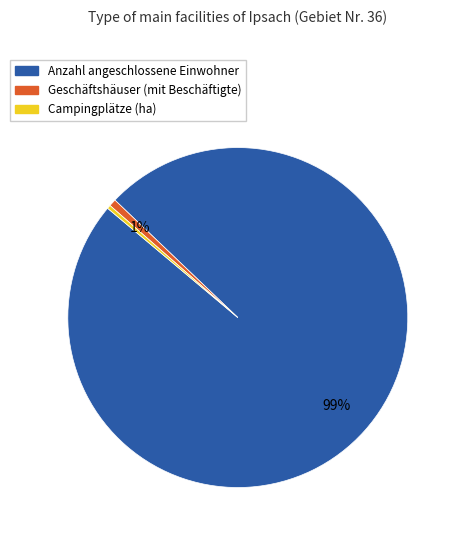

Which has a higher value, Geschäftshäuser (mit Beschäftigte) or Anzahl angeschlossene Einwohner?

Anzahl angeschlossene Einwohner